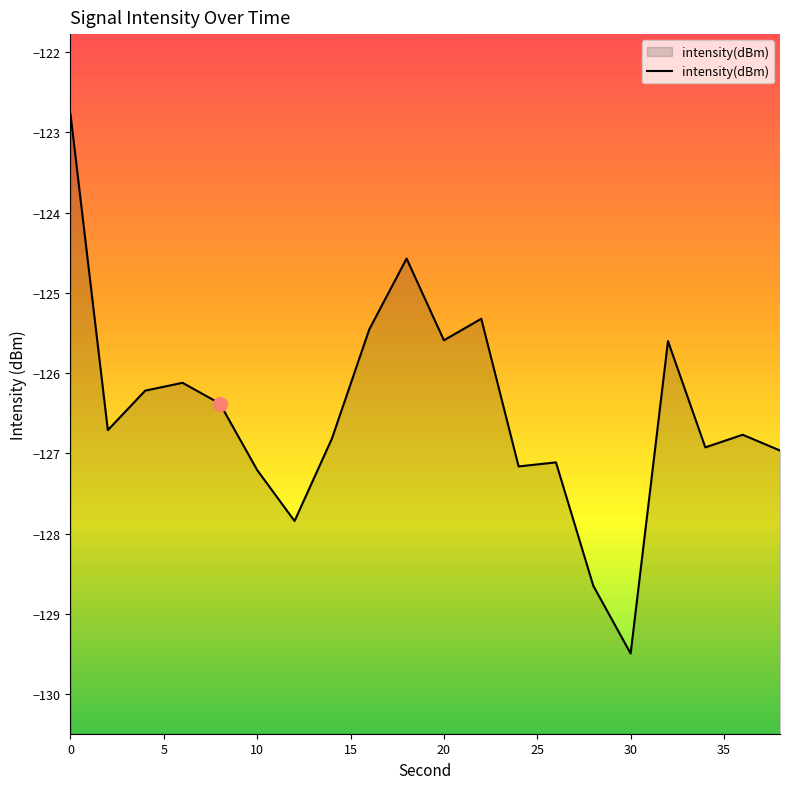

Which category has the lowest value across all series?

30